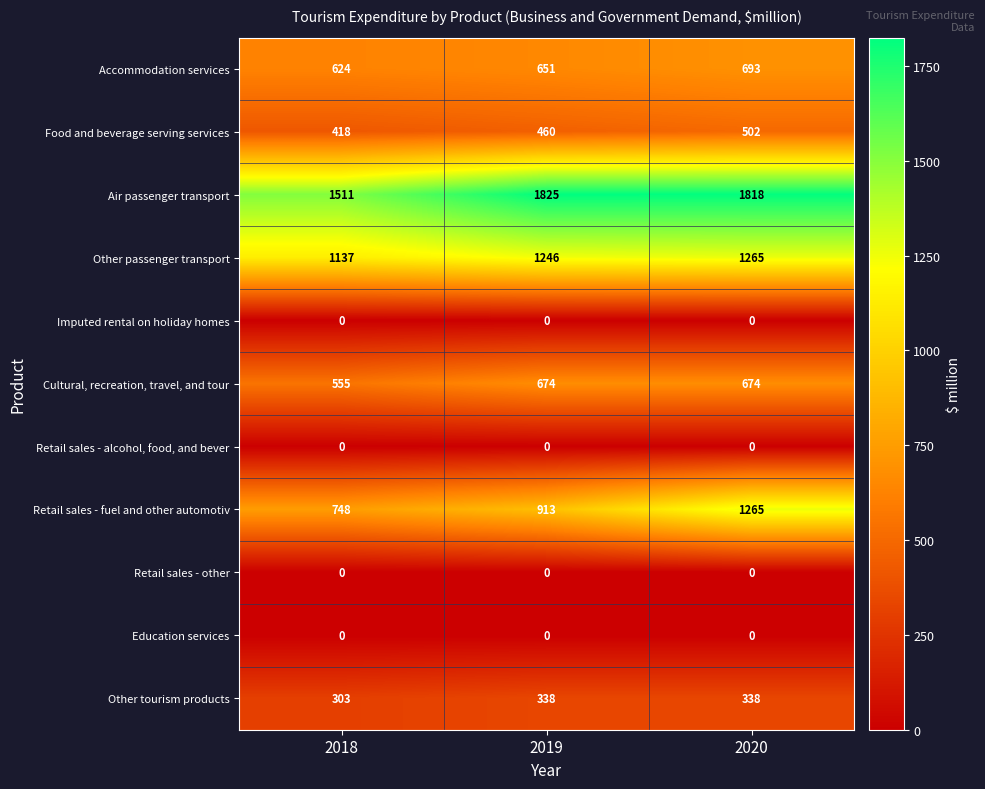

Where is Food and beverage serving services nearest to the value 460?

2019